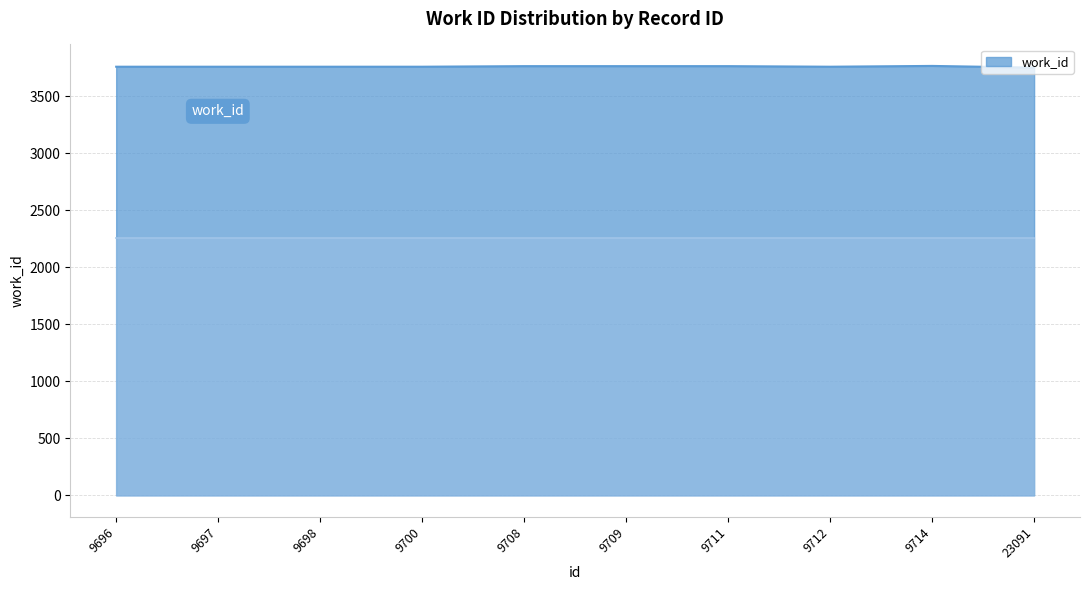

The value at 9714 is 3768. True or false?

True